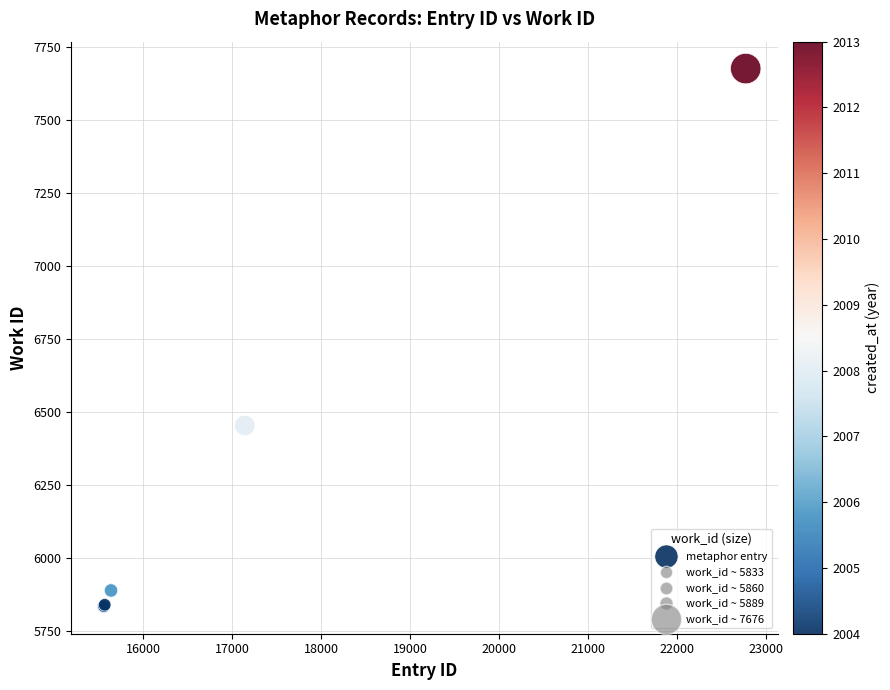

What Y value in the scatter plot is closest to 6754?

6454